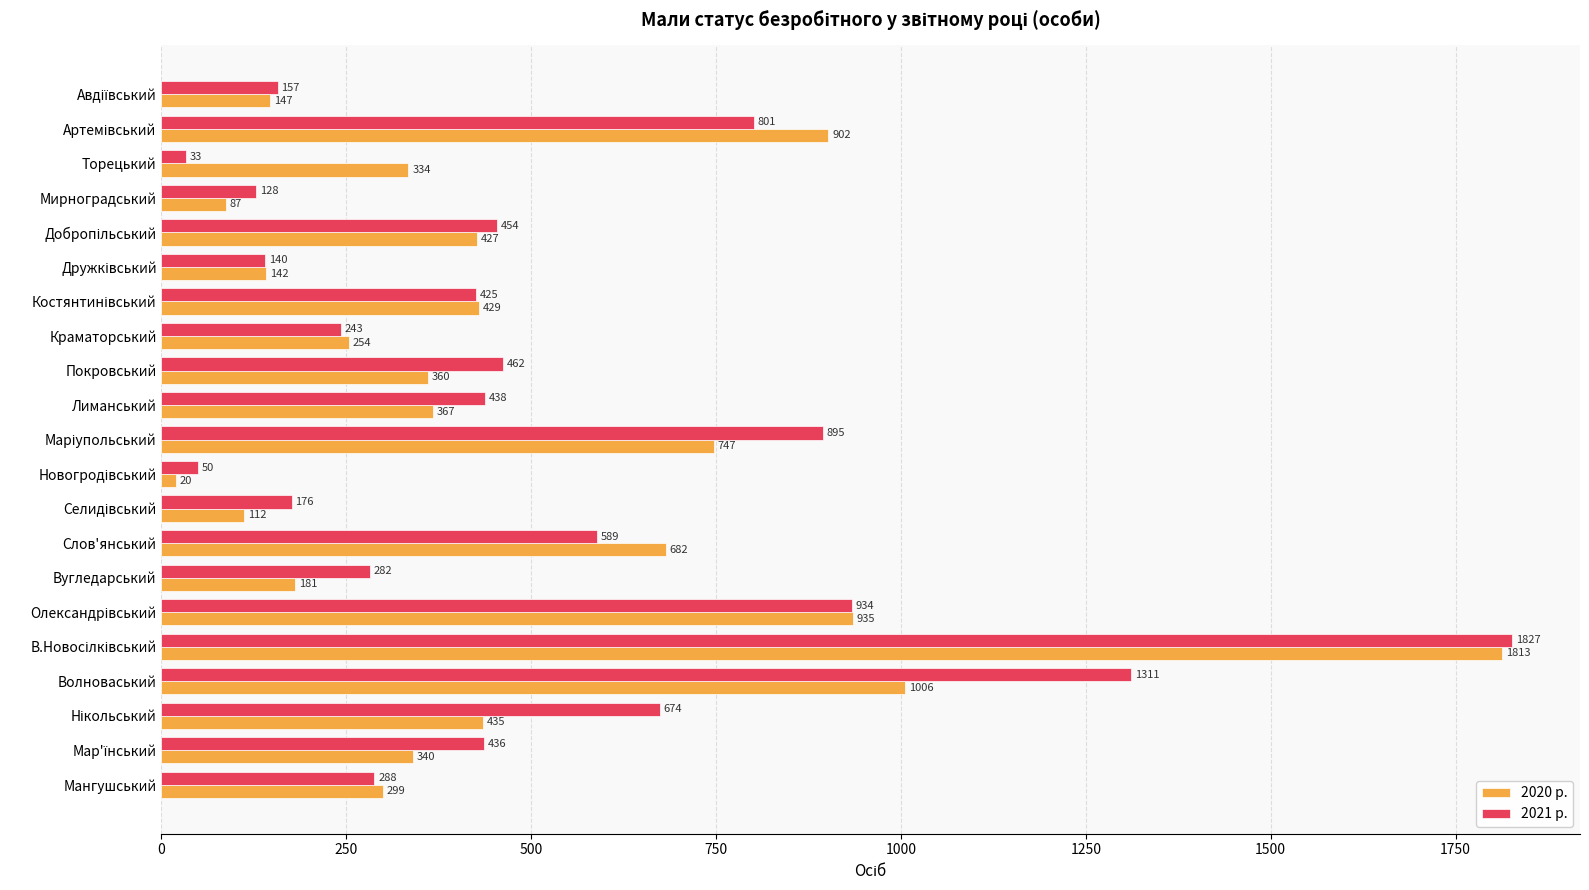

Rank the series by their maximum value, from highest to lowest.

2021 р., 2020 р.